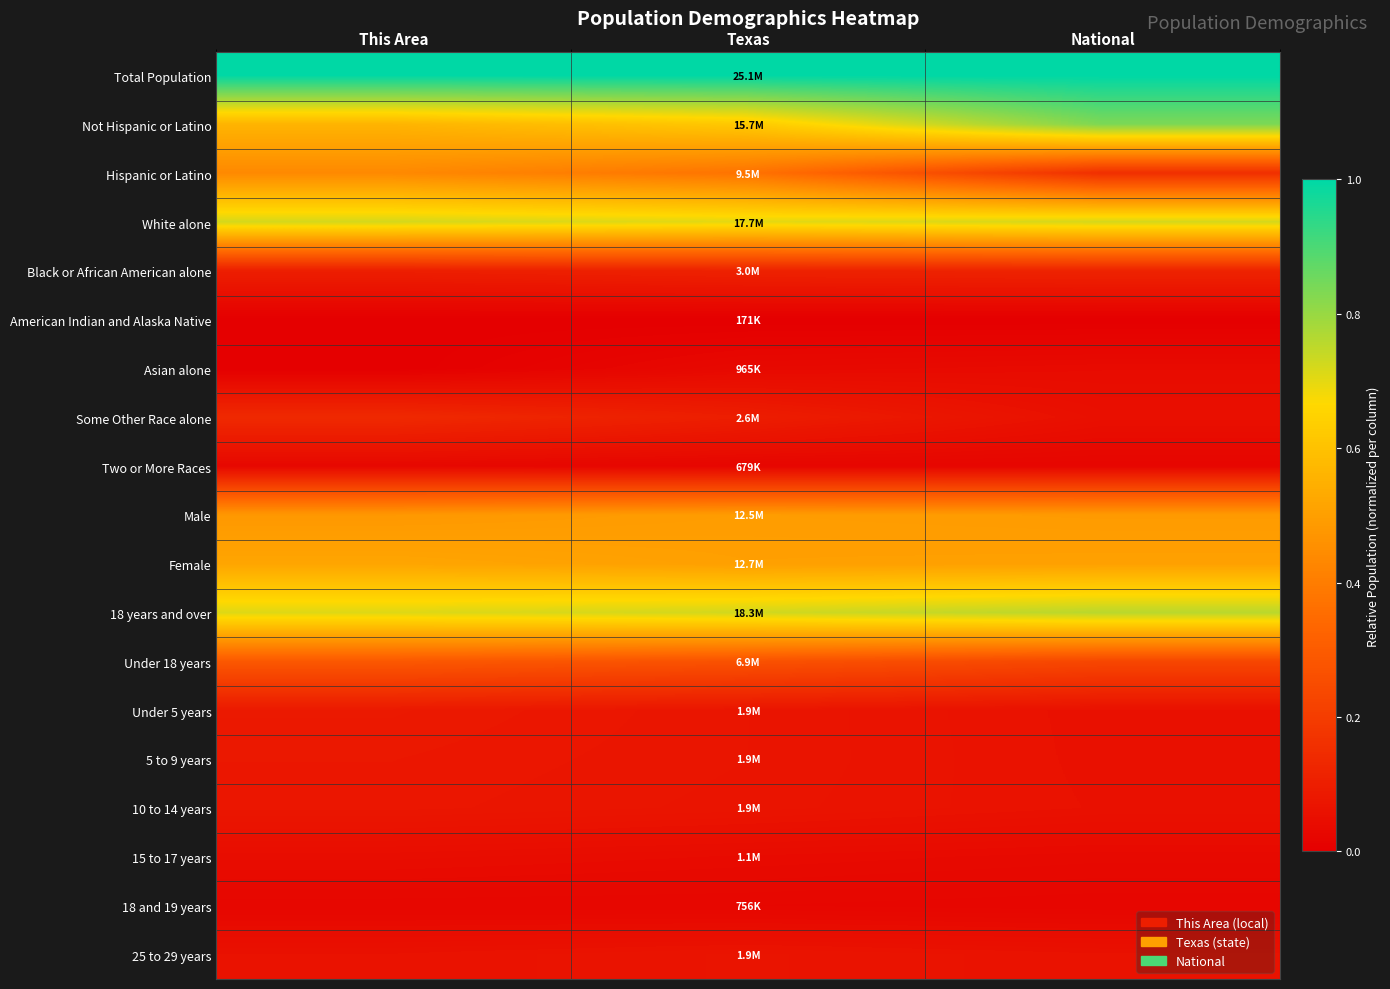

Reading left to right, list all the values displayed in this chart.

Total Population: This Area=1.0	Texas=1.0	National=1.0
Not Hispanic or Latino: This Area=0.6	Texas=0.6	National=0.8
Hispanic or Latino: This Area=0.4	Texas=0.4	National=0.2
White alone: This Area=0.7	Texas=0.7	National=0.7
Black or African American alone: This Area=0.1	Texas=0.1	National=0.1
American Indian and Alaska Native: This Area=0.0	Texas=0.0	National=0.0
Asian alone: This Area=0.0	Texas=0.0	National=0.0
Some Other Race alone: This Area=0.1	Texas=0.1	National=0.1
Two or More Races: This Area=0.0	Texas=0.0	National=0.0
Male: This Area=0.5	Texas=0.5	National=0.5
Female: This Area=0.5	Texas=0.5	National=0.5
18 years and over: This Area=0.7	Texas=0.7	National=0.8
Under 18 years: This Area=0.3	Texas=0.3	National=0.2
Under 5 years: This Area=0.1	Texas=0.1	National=0.1
5 to 9 years: This Area=0.1	Texas=0.1	National=0.1
10 to 14 years: This Area=0.1	Texas=0.1	National=0.1
15 to 17 years: This Area=0.0	Texas=0.0	National=0.0
18 and 19 years: This Area=0.0	Texas=0.0	National=0.0
25 to 29 years: This Area=0.1	Texas=0.1	National=0.1